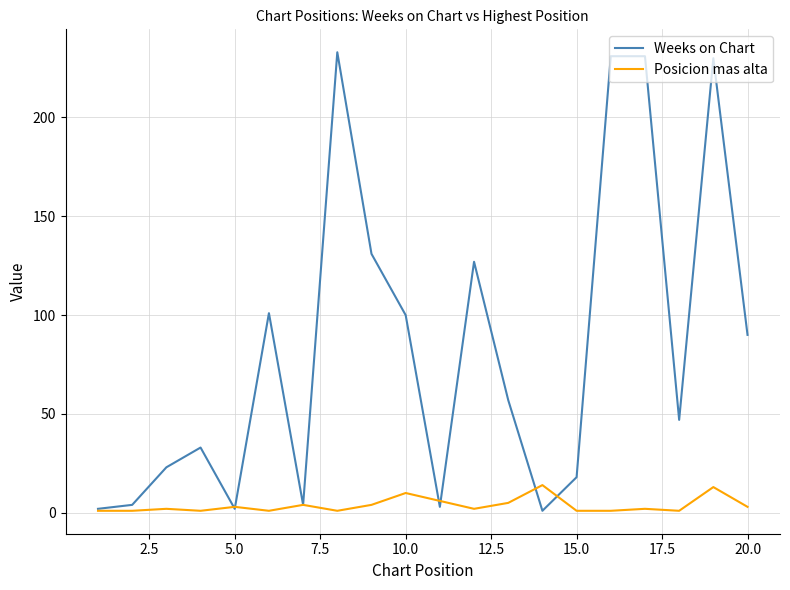

What is the highest value of the Posicion mas alta series?

14